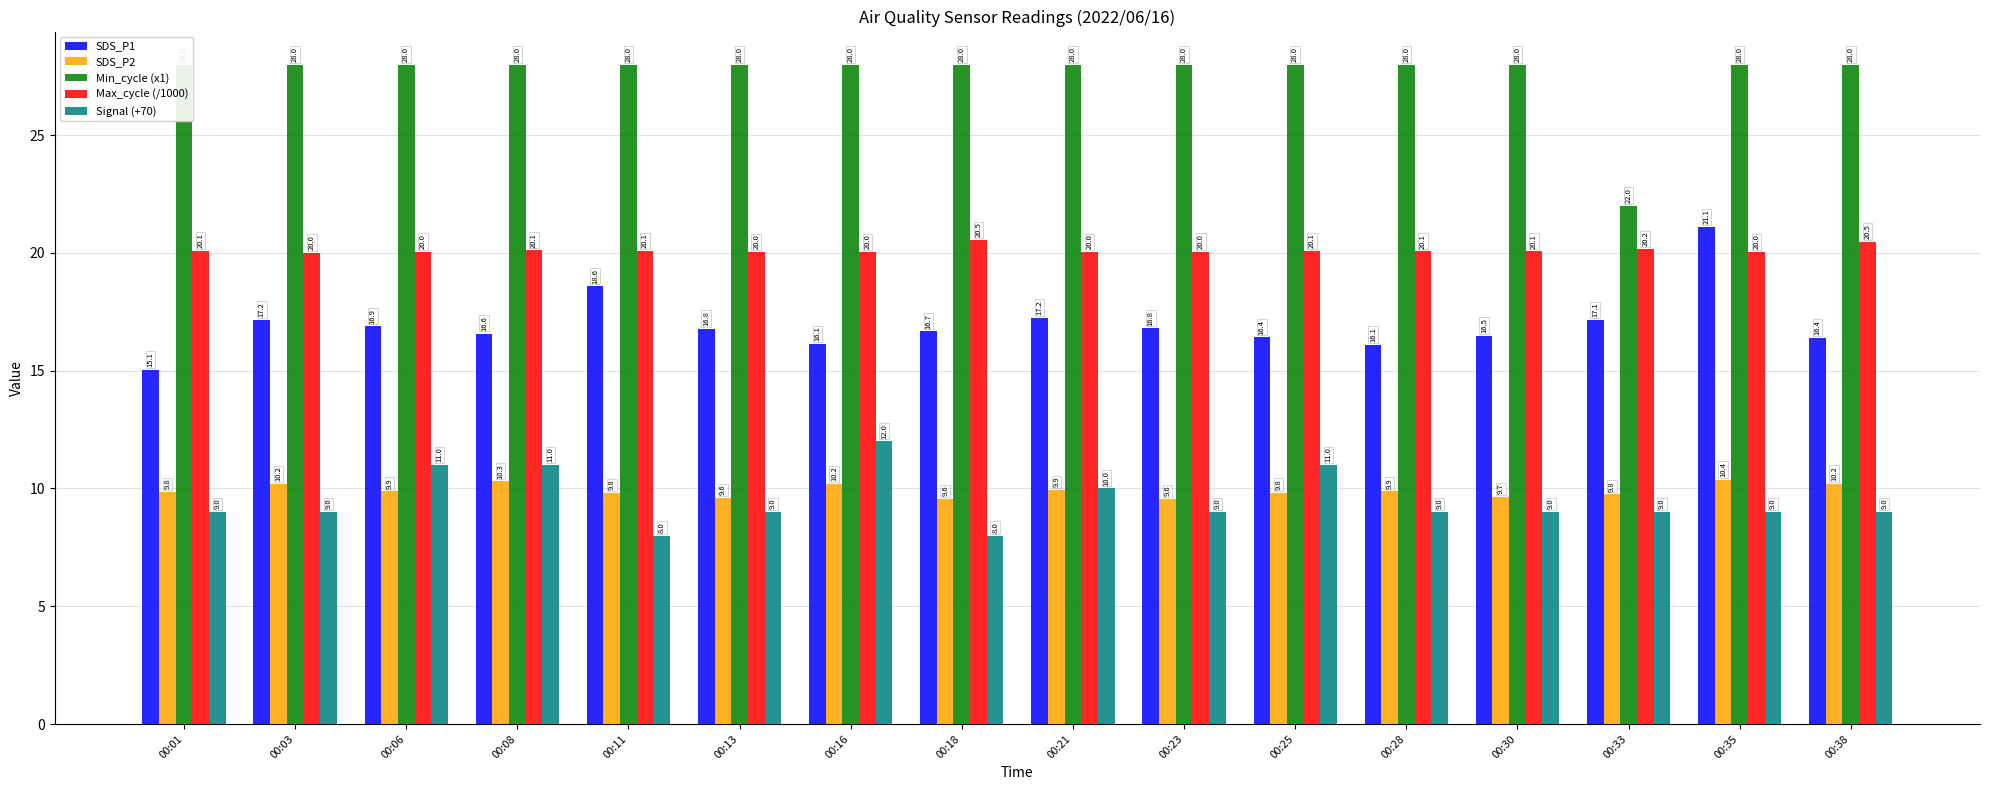

Are the bars horizontal?

No